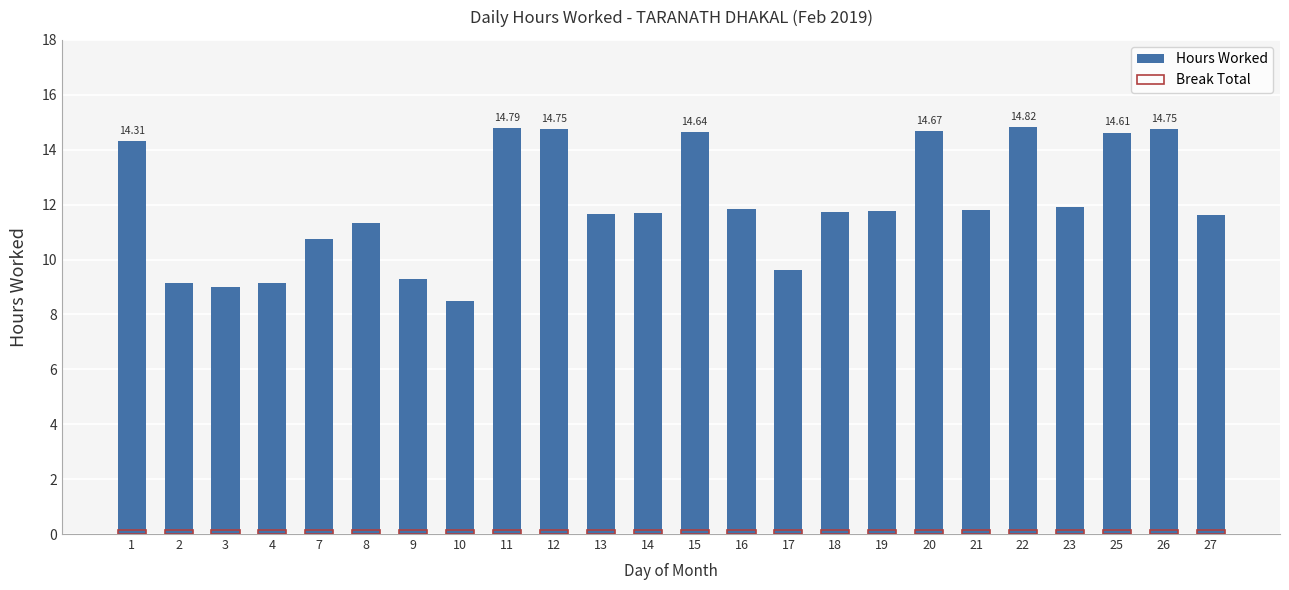

How many distinct data groups are displayed?

2